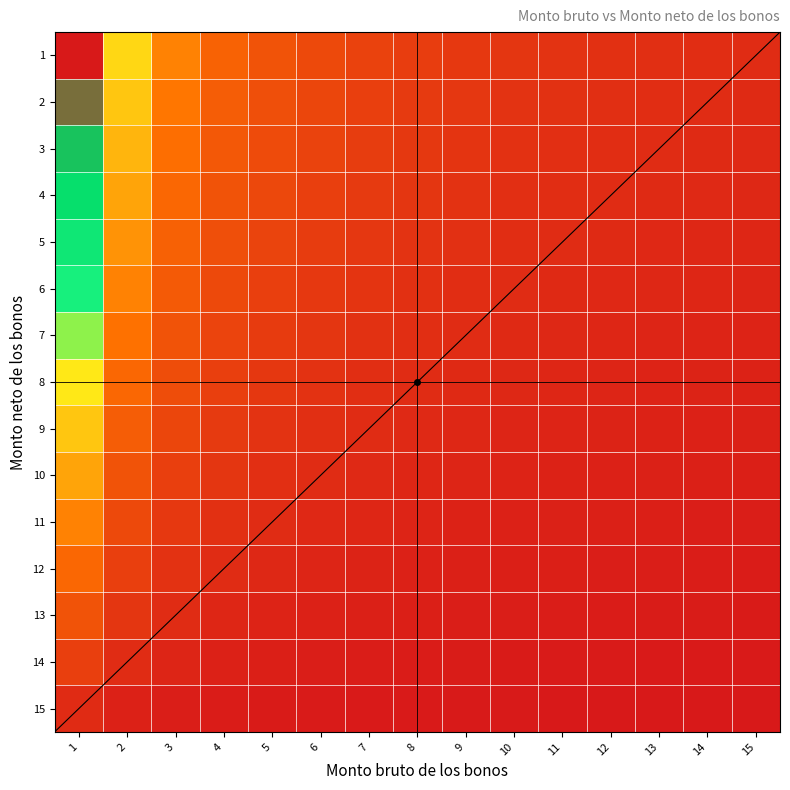

What is the spread (max minus min) of values at 4?

3.5